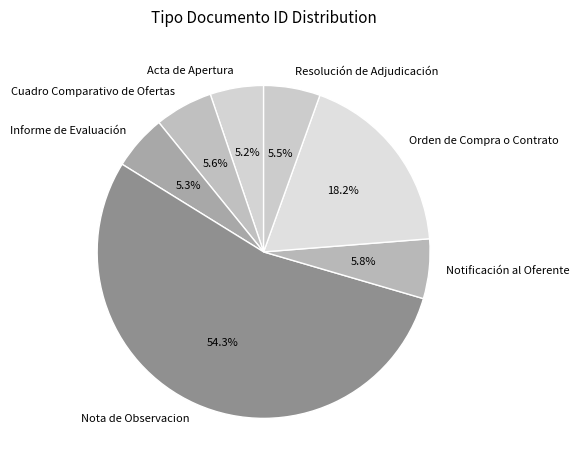

What is the largest slice in the pie chart?

Nota de Observacion